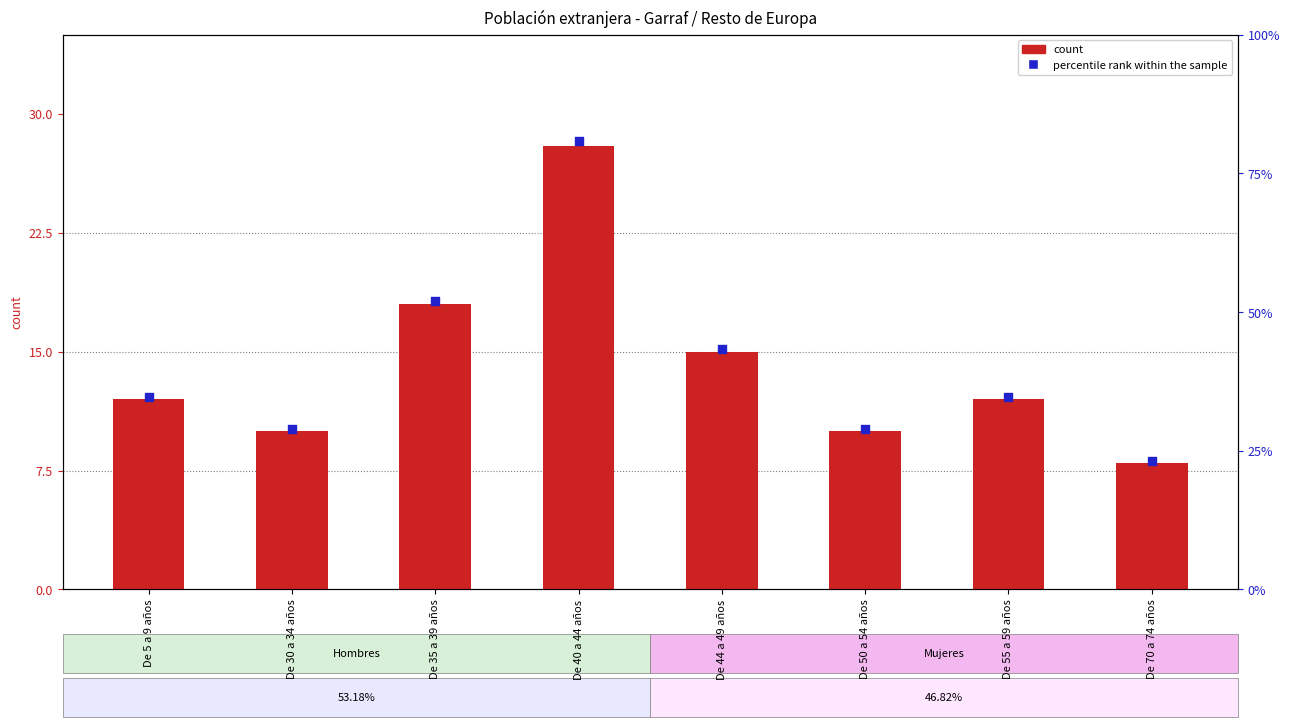

What are all the series names shown in the legend?

count, percentile rank within the sample